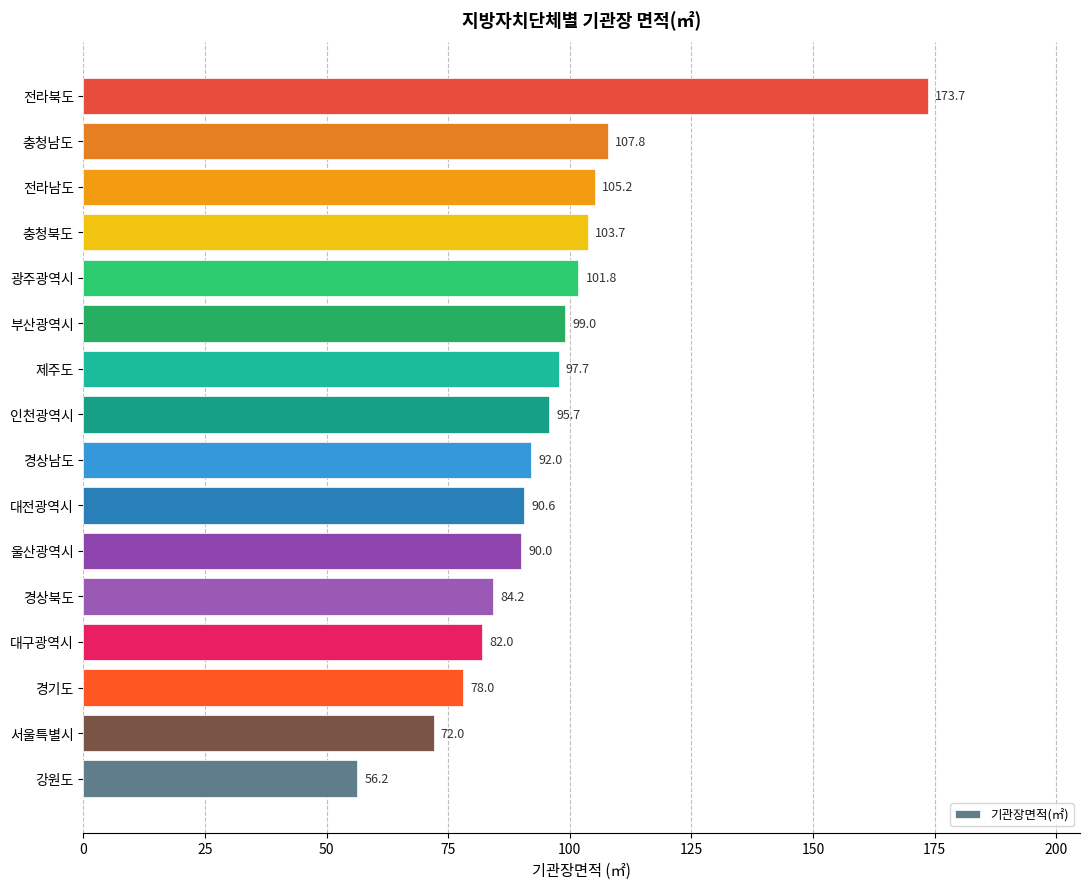

True or false: the data shows 28.8 at 경상남도.

False